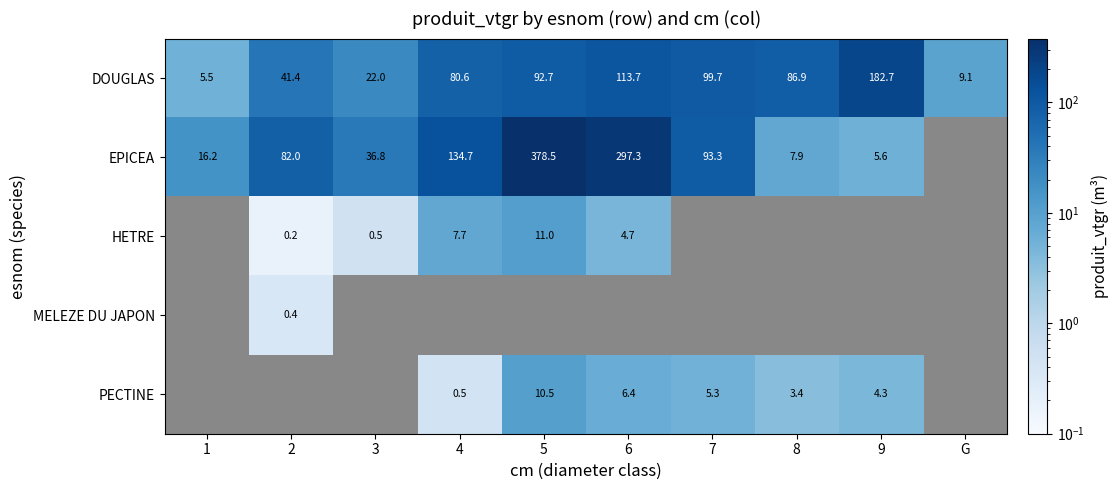

Count the number of categories in the chart.

10